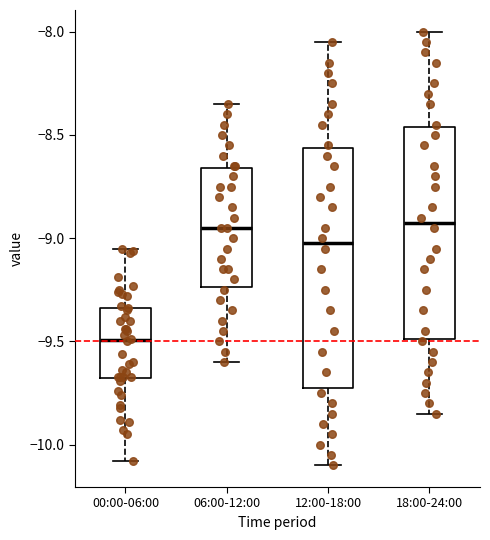

Which box has the lowest median line?

00:00-06:00